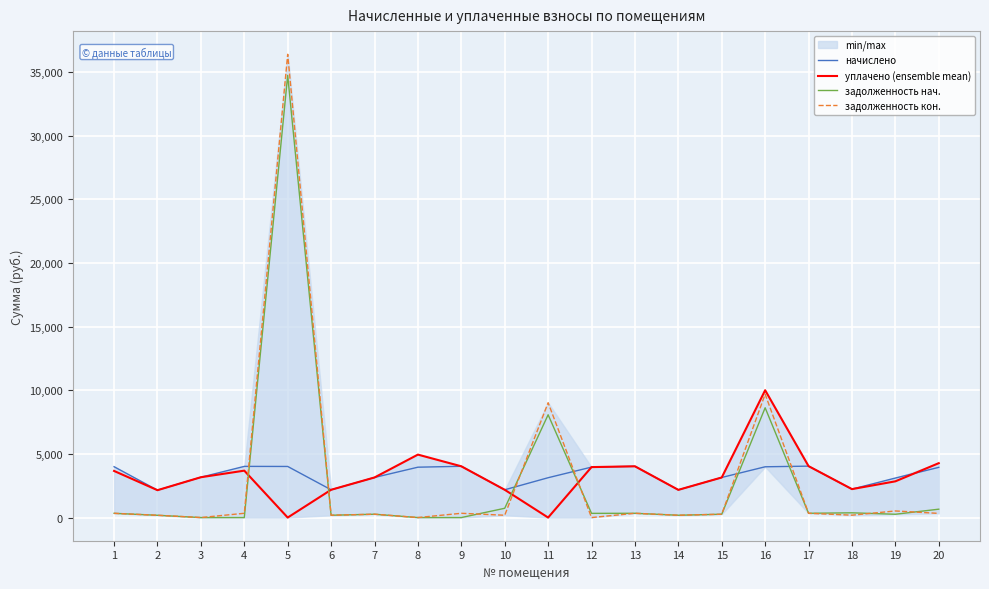

How many times do задолженность нач. and задолженность кон. cross each other?

5